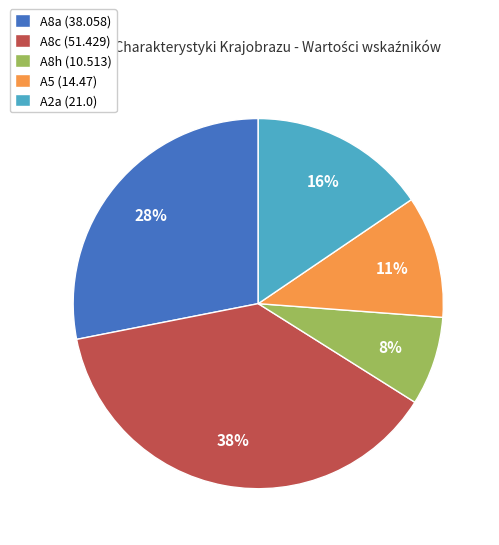

Does A8h represent more than half of the total?

No